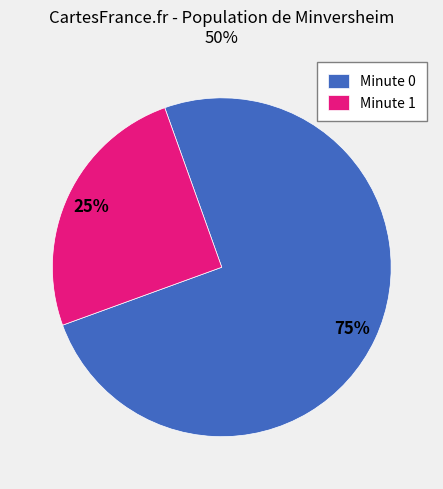

What percentage is the Minute 1 slice, to the nearest percent?

25%